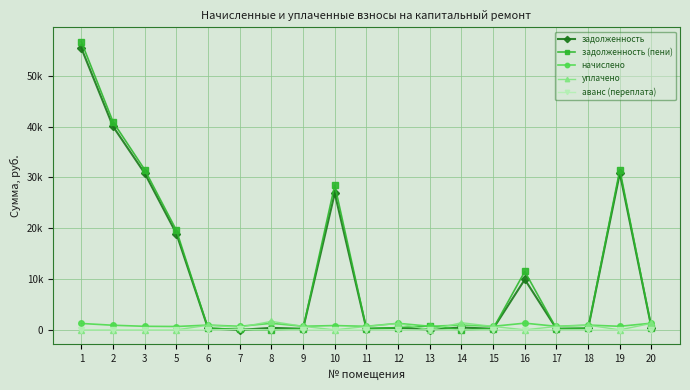

What are all the series names shown in the legend?

задолженность, задолженность (пени), начислено, уплачено, аванс (переплата)